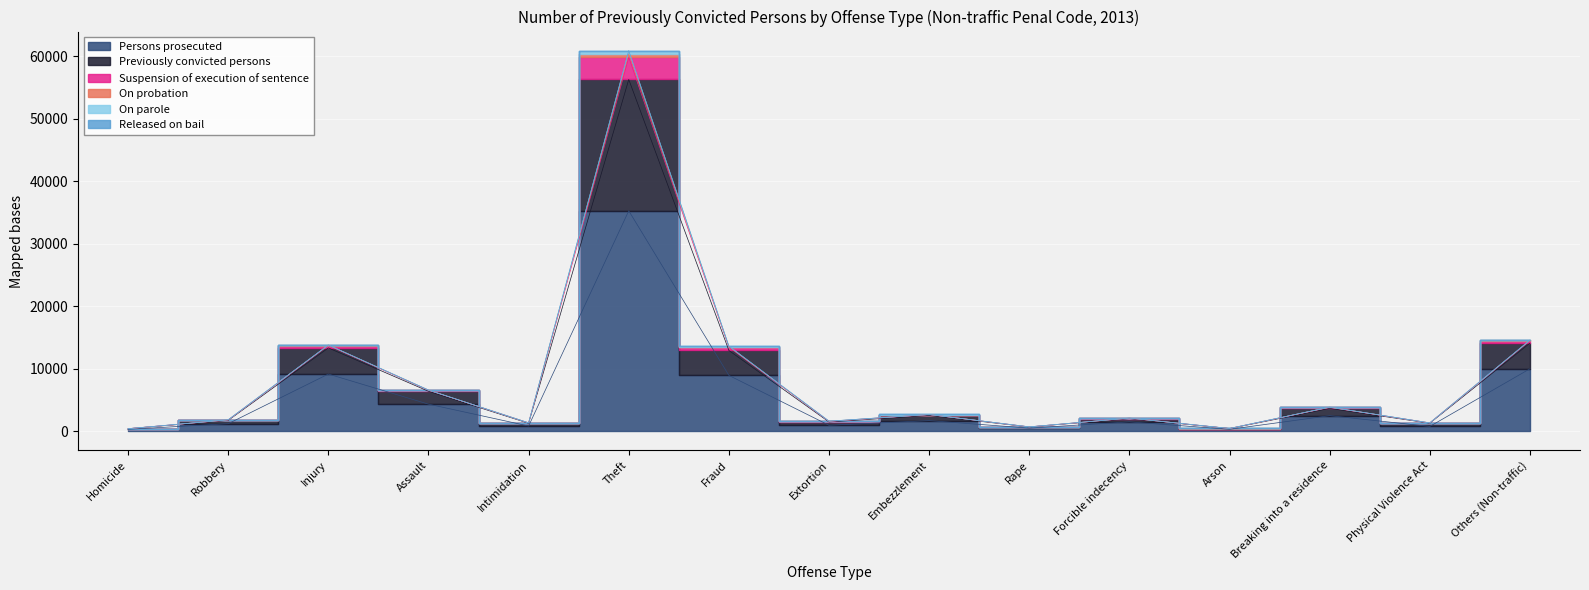

What is the value of the Previously convicted persons point at the 11th from the left?

2139